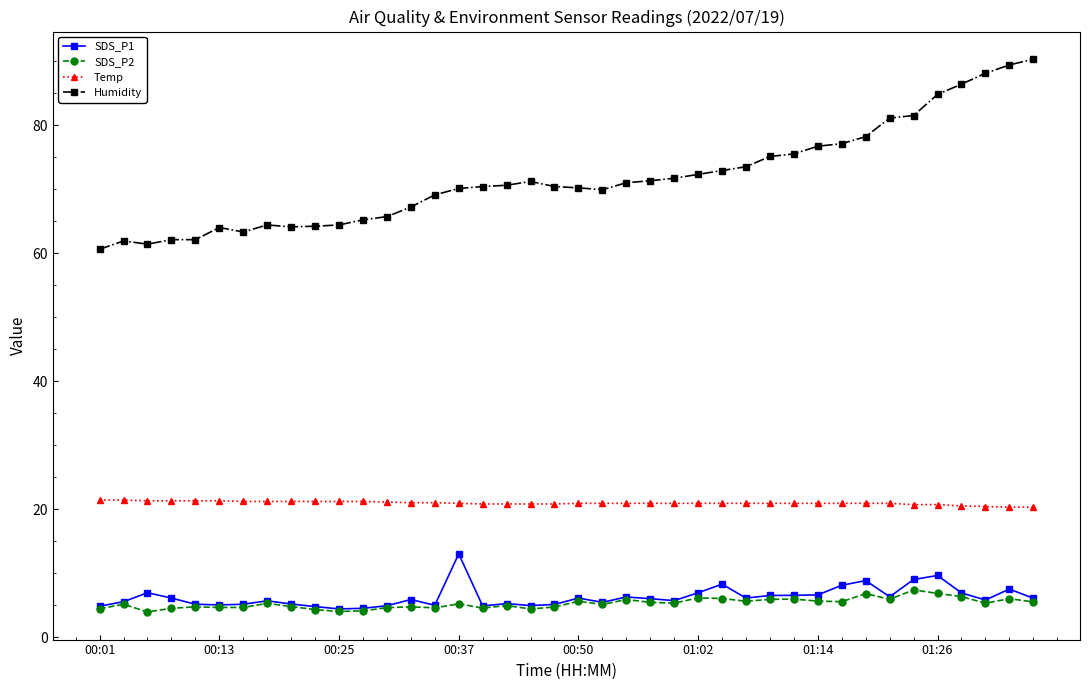

What is the minimum value shown in the chart?

3.9